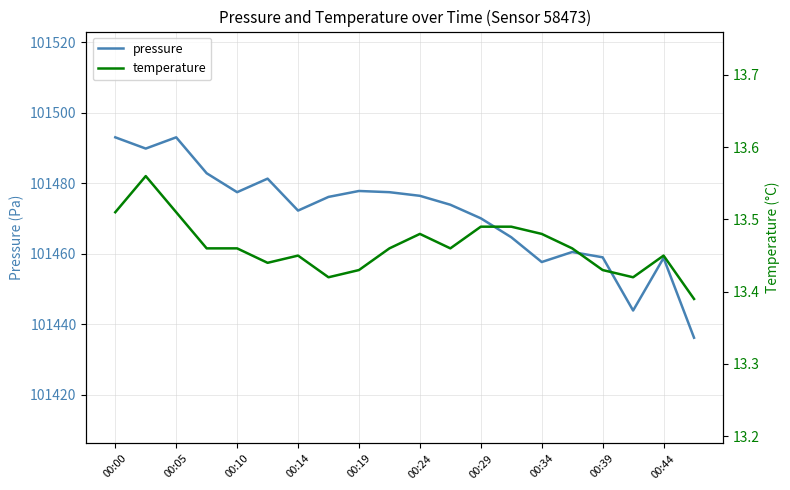

What is the value of the temperature point at the 2nd from the left?

13.6